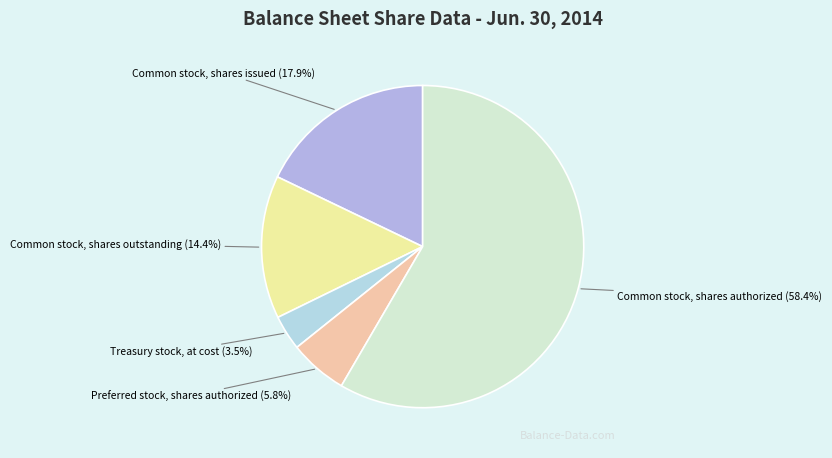

Which slice is the largest?

Common stock, shares authorized